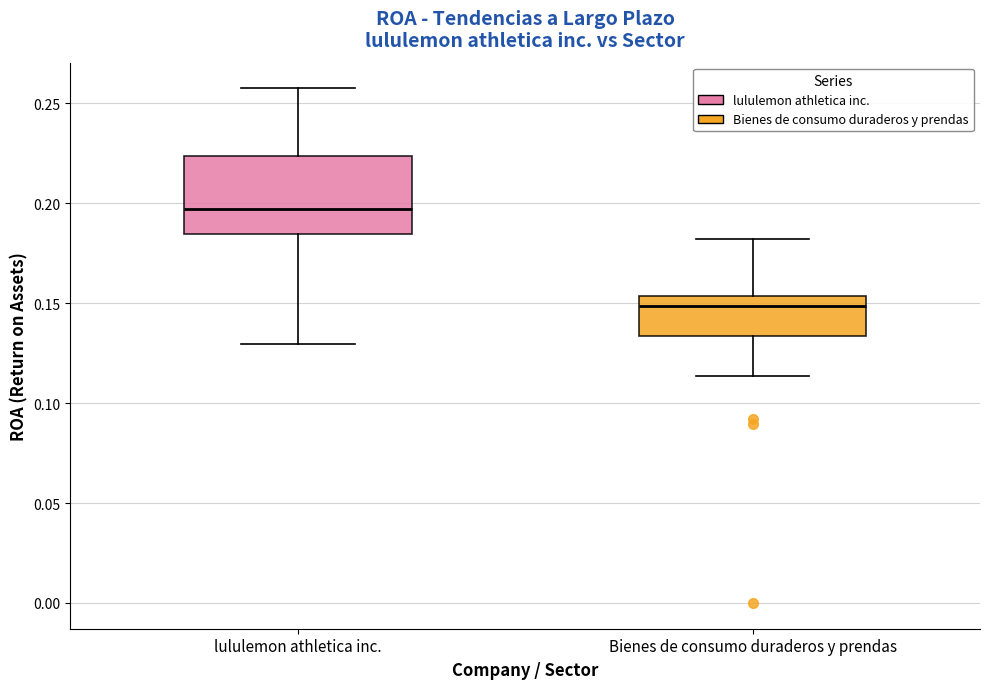

Where is the upper edge of the box for lululemon athletica inc. on the y-axis? The values are not printed on the chart, so give them approximately, as read against the axis.

0.225